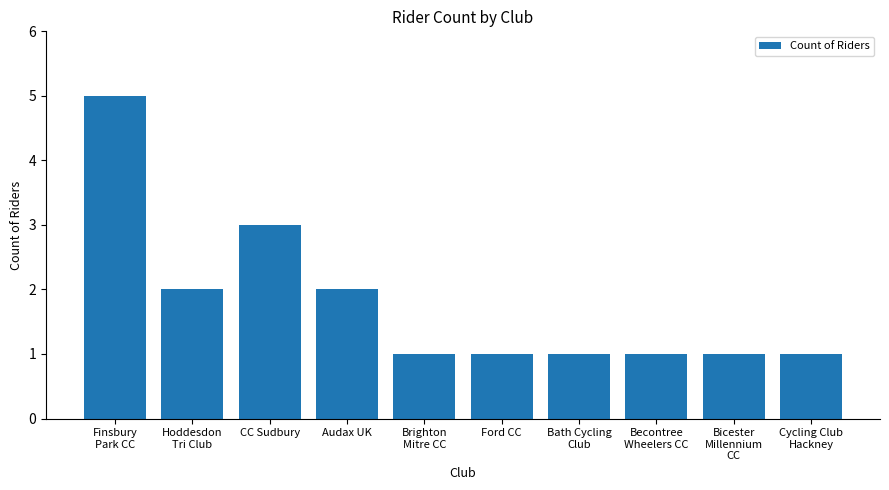

Reading right to left, what are all the values shown in this chart?

Cycling Club
Hackney=1	Bicester
Millennium
CC=1	Becontree
Wheelers CC=1	Bath Cycling
Club=1	Ford CC=1	Brighton
Mitre CC=1	Audax UK=2	CC Sudbury=3	Hoddesdon
Tri Club=2	Finsbury
Park CC=5